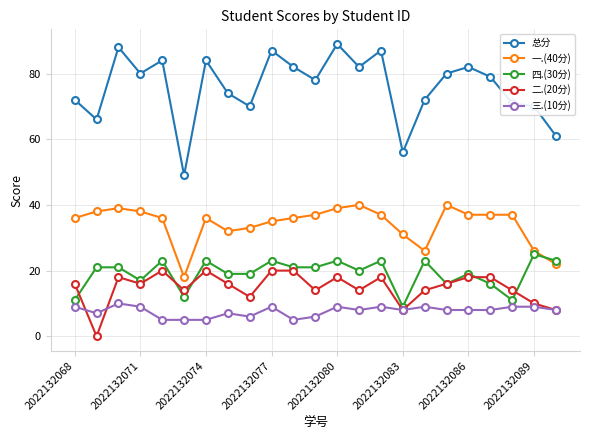

Which series has the widest spread of values?

总分